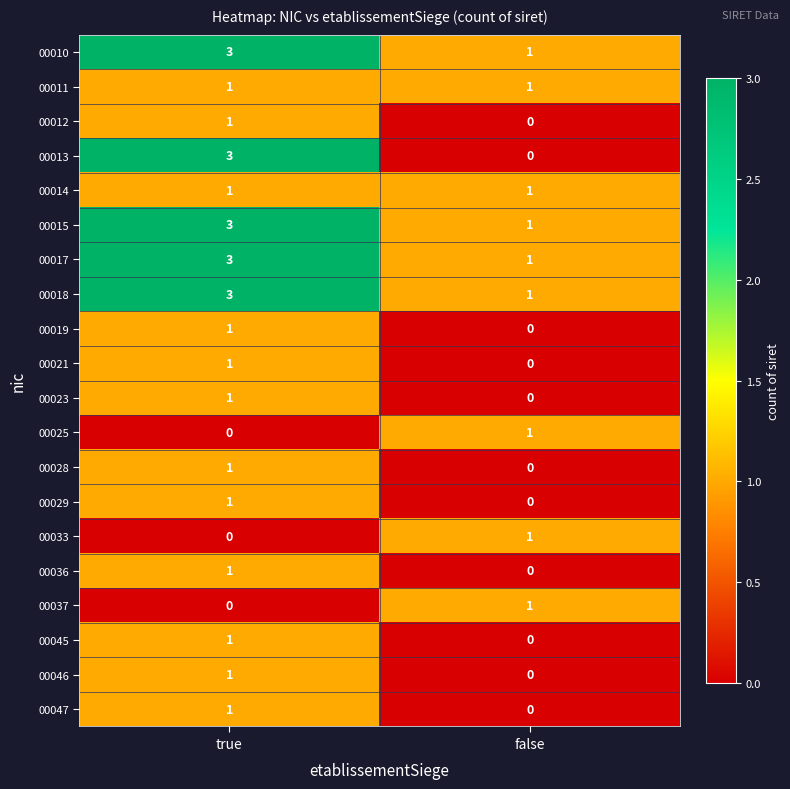

Between true and false, which series saw the biggest shift?

00013